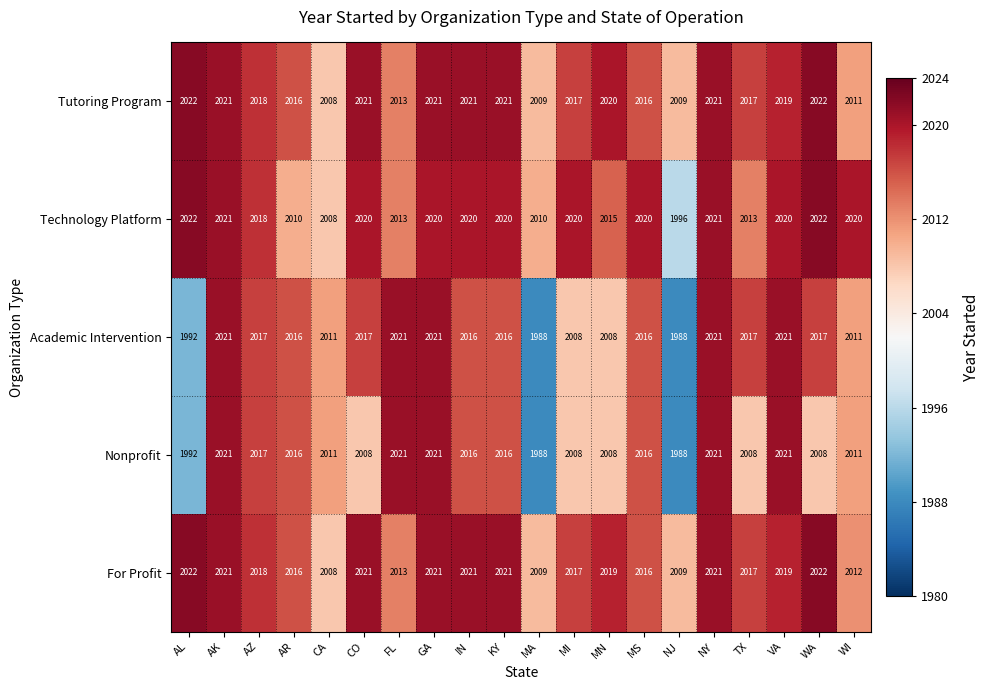

The value of Academic Intervention at VA is 2957. True or false?

False